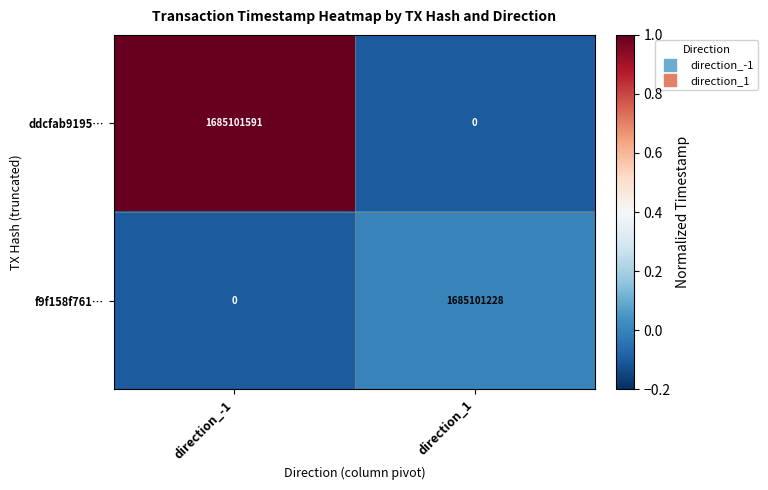

Between direction_-1 and direction_1, which series saw the biggest shift?

ddcfab9195…